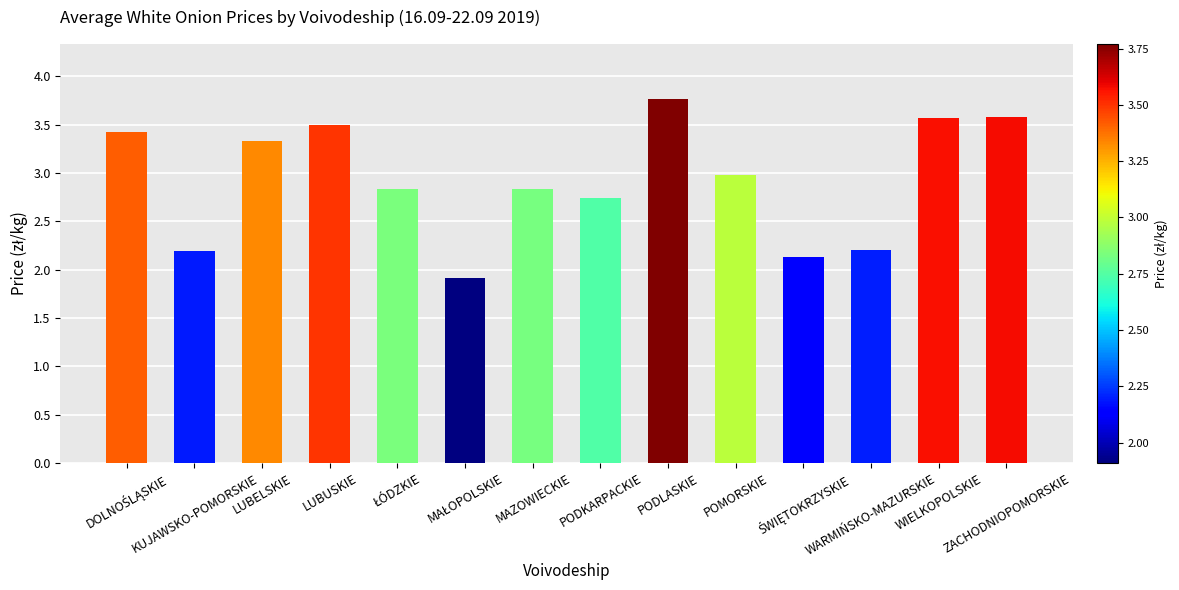

How many data points are less than 2?

1